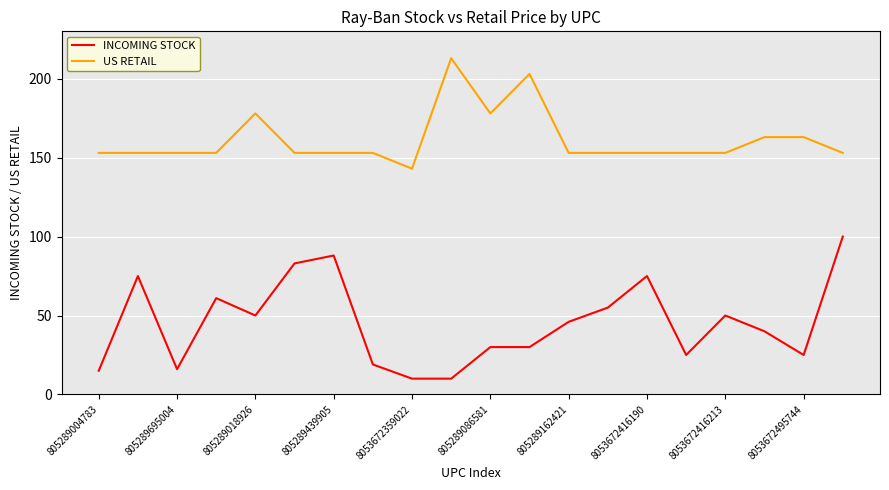

What is the difference between the maximum and minimum values in the INCOMING STOCK series?

90